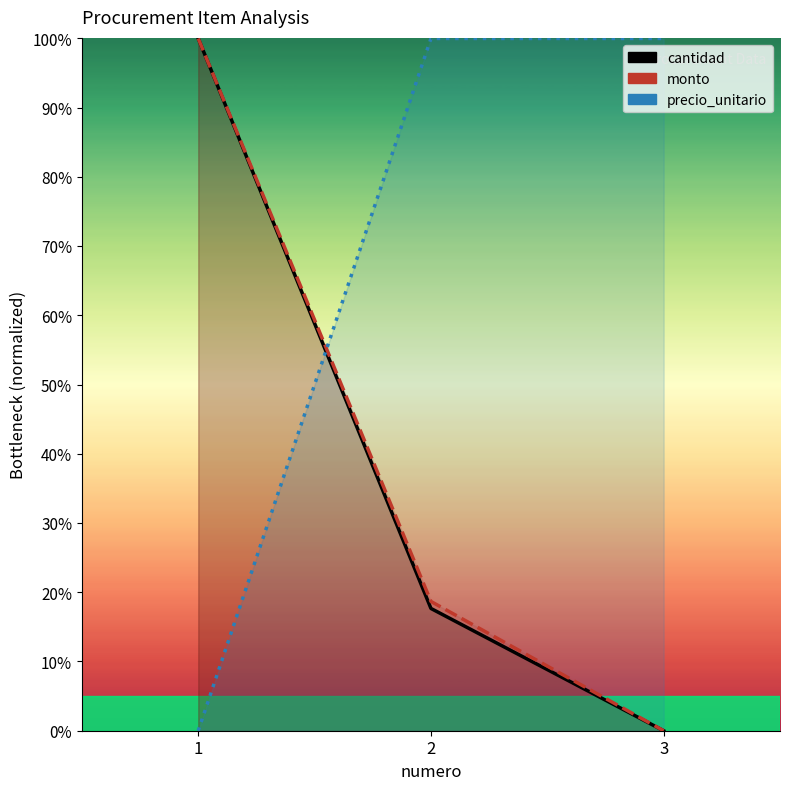

Rank the series at 3 from highest to lowest value.

precio_unitario, cantidad, monto